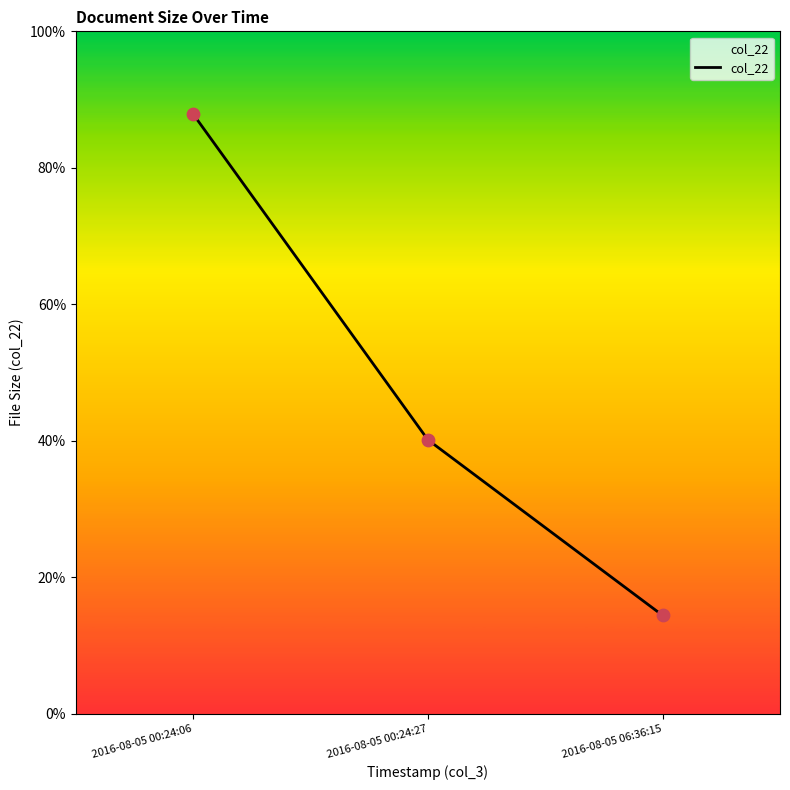

What is the change in value from 2016-08-05 00:24:27 to 2016-08-05 06:36:15?

-193